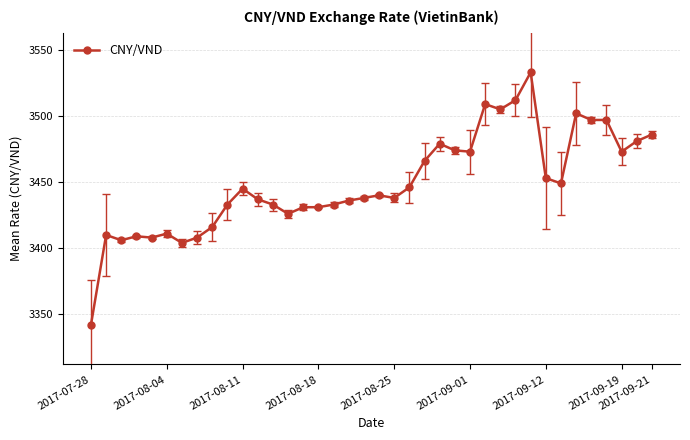

What is the sum of all values?

131070